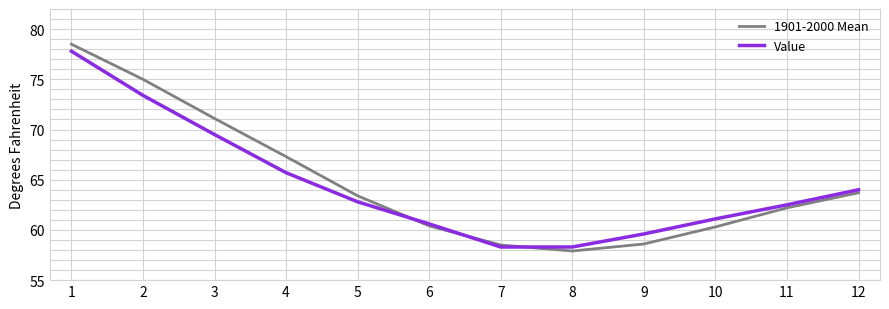

At which category does the chart reach its minimum across all series?

8